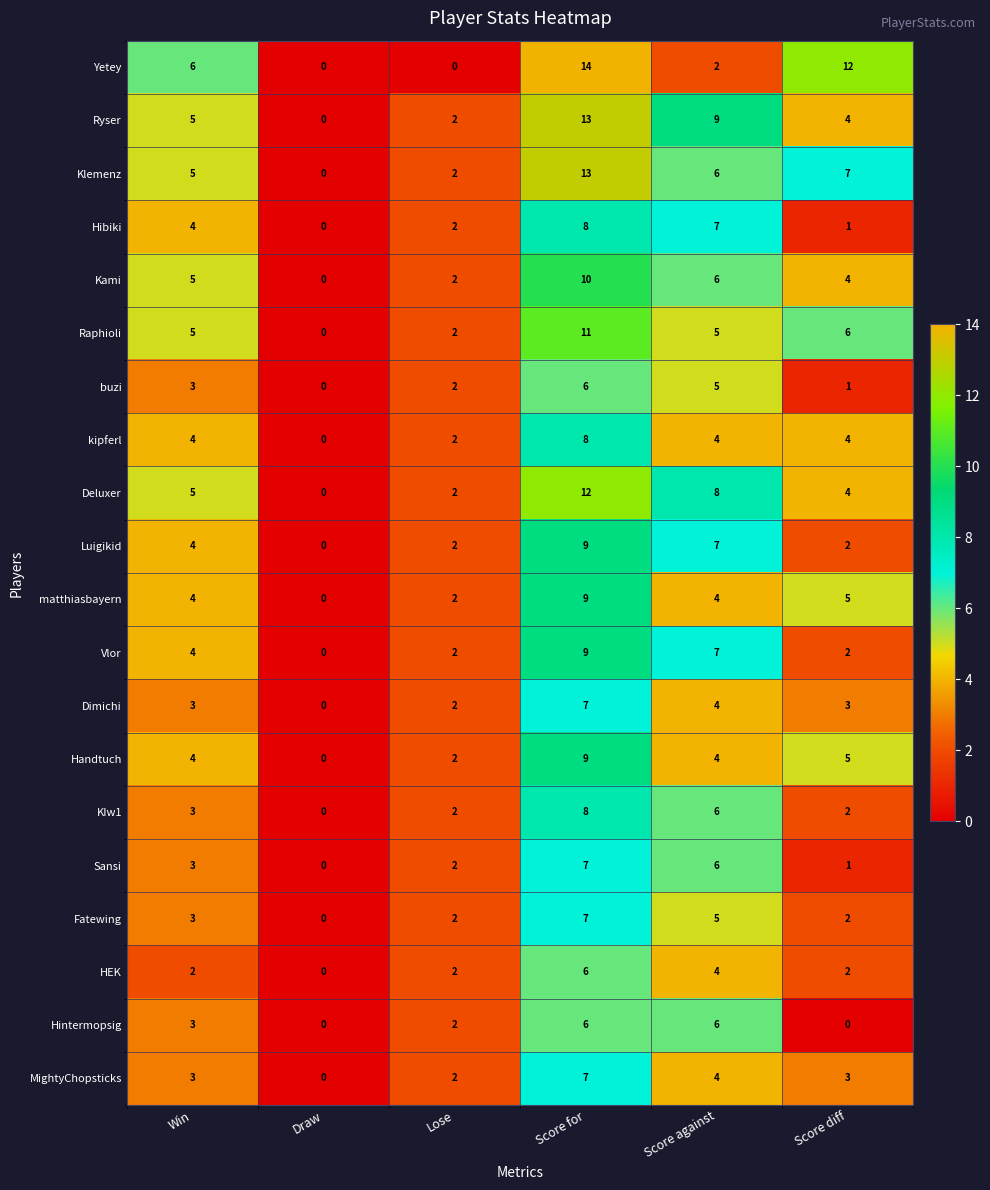

Which series has the largest range (max minus min)?

Yetey